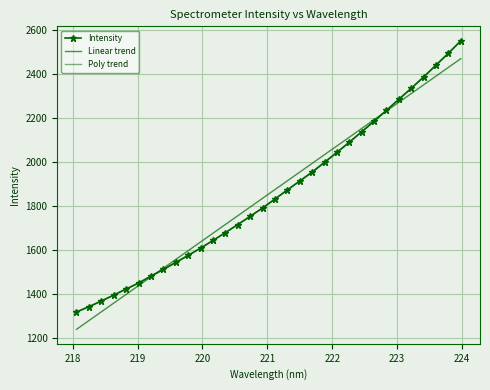

Reading left to right, list all the values displayed in this chart.

Intensity: 1318.8	1342.7	1368.6	1395.9	1423.3	1450.4	1482.2	1512.6	1544.2	1576.4	1609.1	1644.0	1679.7	1716.5	1753.6	1791.7	1832.4	1874.0	1914.3	1954.1	1998.9	2044.0	2090.4	2137.8	2186.2	2235.6	2286.0	2335.4	2387.3	2440.9	2495.2	2551.7
Linear trend: 1240.0	1279.7	1319.5	1359.2	1398.9	1438.7	1478.4	1518.1	1557.8	1597.5	1637.2	1677.0	1716.6	1756.4	1796.1	1835.7	1875.4	1915.1	1954.8	1994.5	2034.2	2073.8	2113.5	2153.1	2192.8	2232.5	2272.1	2311.8	2351.4	2391.1	2430.7	2470.3
Poly trend: 1319.7	1344.0	1369.3	1395.7	1423.1	1451.5	1480.9	1511.4	1542.9	1575.4	1609.0	1643.5	1679.1	1715.8	1753.4	1792.1	1831.8	1872.5	1914.2	1957.0	2000.8	2045.6	2091.4	2138.3	2186.2	2235.1	2285.0	2335.9	2387.9	2440.9	2494.9	2549.9